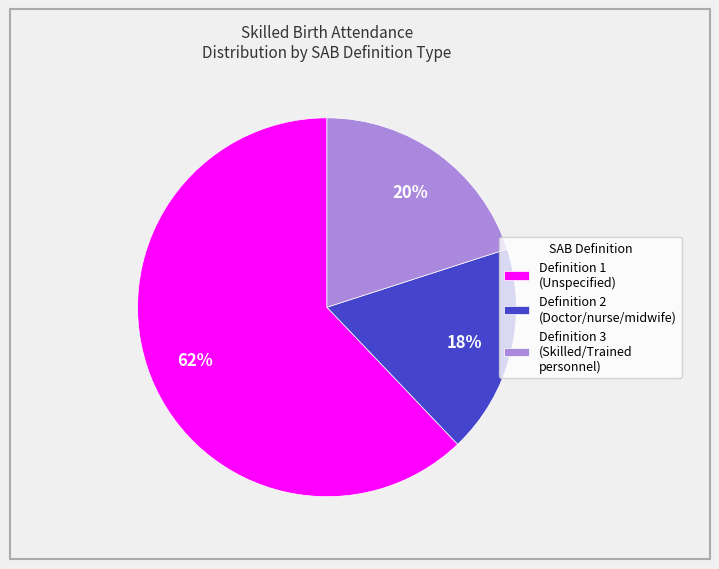

Approximately how many times larger is the value at Definition 3 (Skilled/Trained personnel) compared to Definition 1 (Unspecified)?

0.3